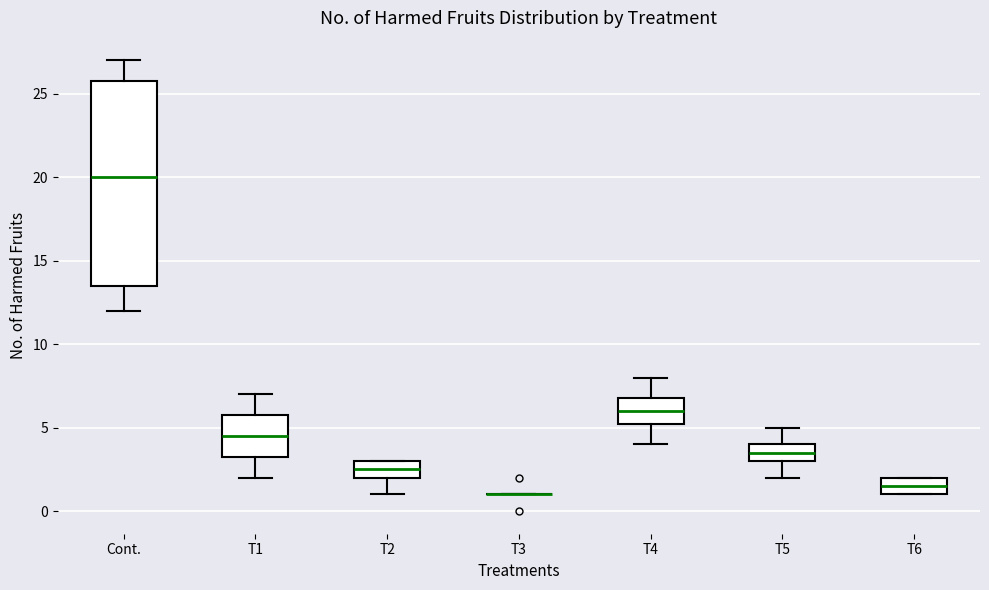

Reading left to right, transcribe this box plot: for each box, give where its median line is, the range the box spans, and where its two whiskers end, as read against the y-axis. The values are not printed on the chart, so give them approximately, as read against the axis.

Cont.: median 20.0, box 13.5 to 26.0, whiskers 12.0 to 27.0
T1: median 4.5, box 3.5 to 6.0, whiskers 2.0 to 7.0
T2: median 2.5, box 2.0 to 3.0, whiskers 1.0 to 3.0
T3: box collapsed to a line at 1.0, whiskers 1.0 to 1.0
T4: median 6.0, box 5.5 to 7.0, whiskers 4.0 to 8.0
T5: median 3.5, box 3.0 to 4.0, whiskers 2.0 to 5.0
T6: median 1.5, box 1.0 to 2.0, whiskers 1.0 to 2.0